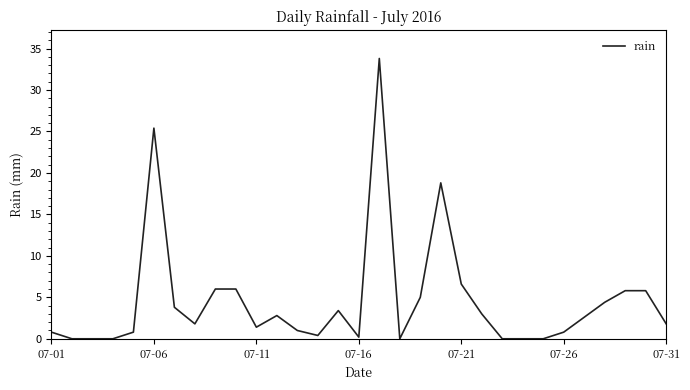

Reading left to right, list all the values displayed in this chart.

0.8	0.0	0.0	0.0	0.8	25.4	3.8	1.8	6.0	6.0	1.4	2.8	1.0	0.4	3.4	0.2	33.8	0.0	5.0	18.8	6.6	3.0	0.0	0.0	0.0	0.8	2.6	4.4	5.8	5.8	1.8